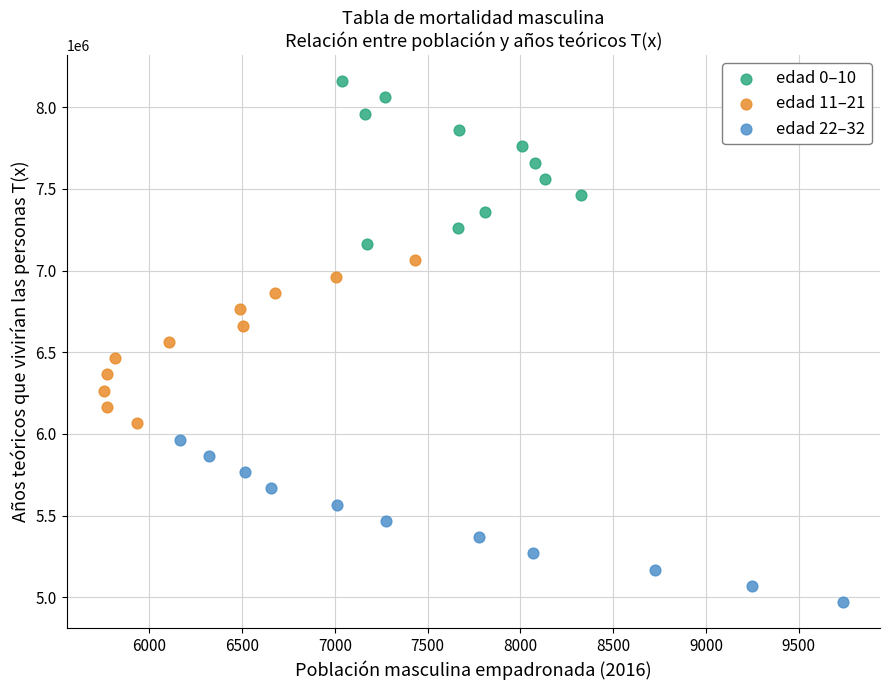

What are all the series names shown in the legend?

edad 0–10, edad 11–21, edad 22–32